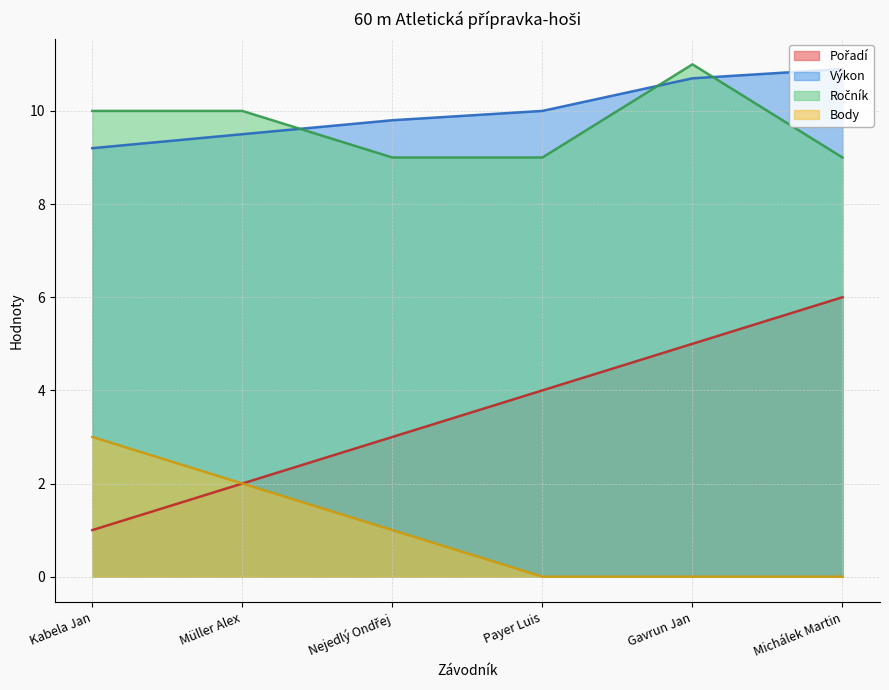

How many data points in Výkon are less than 10?

3